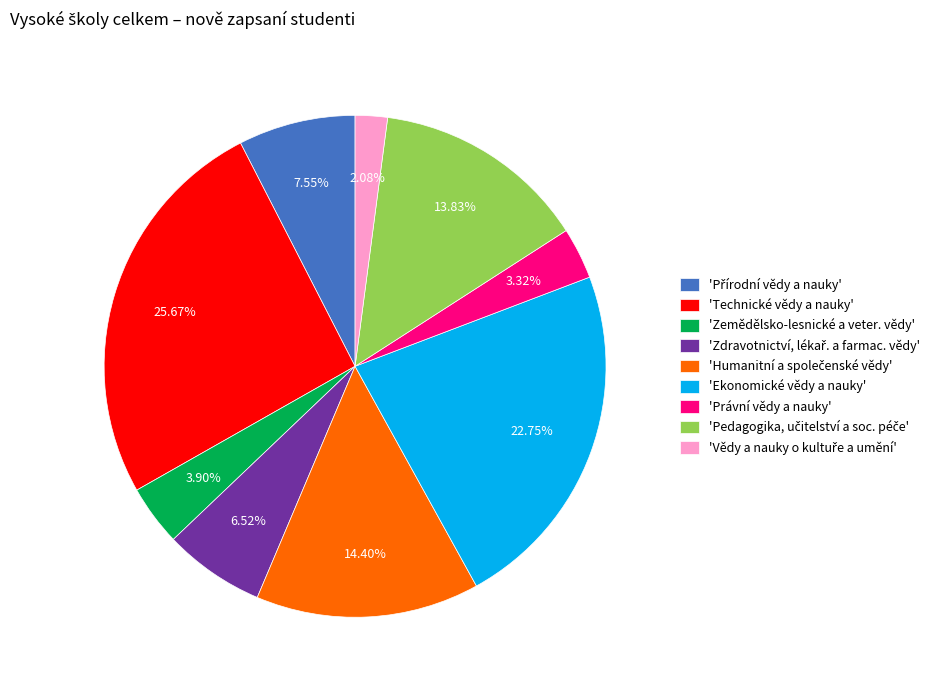

Which slice is the largest?

'Technické vědy a nauky'